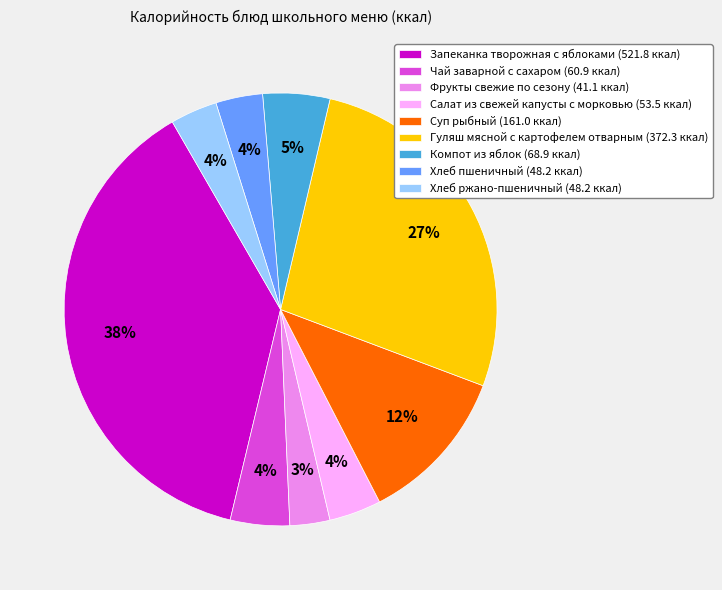

Combined, do Гуляш мясной с картофелем отварным (372.3 ккал) and Хлеб ржано-пшеничный (48.2 ккал) account for over 50%?

No